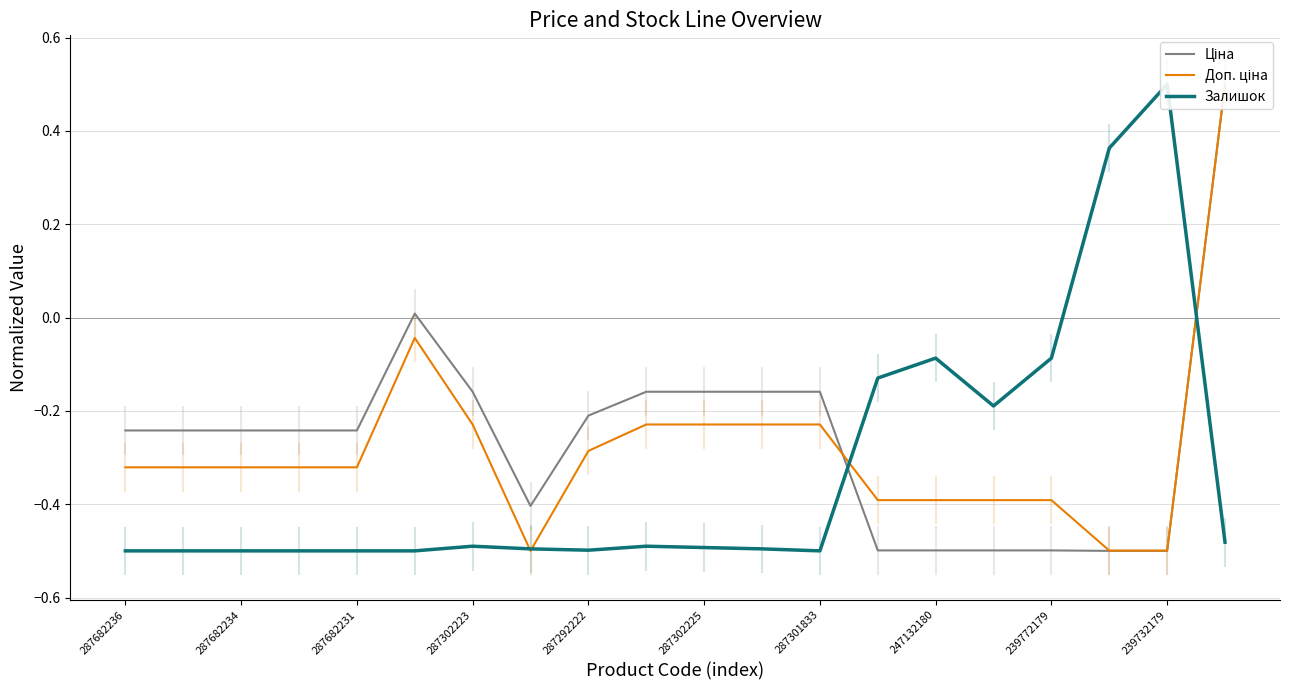

What is the maximum value for Ціна?

0.5